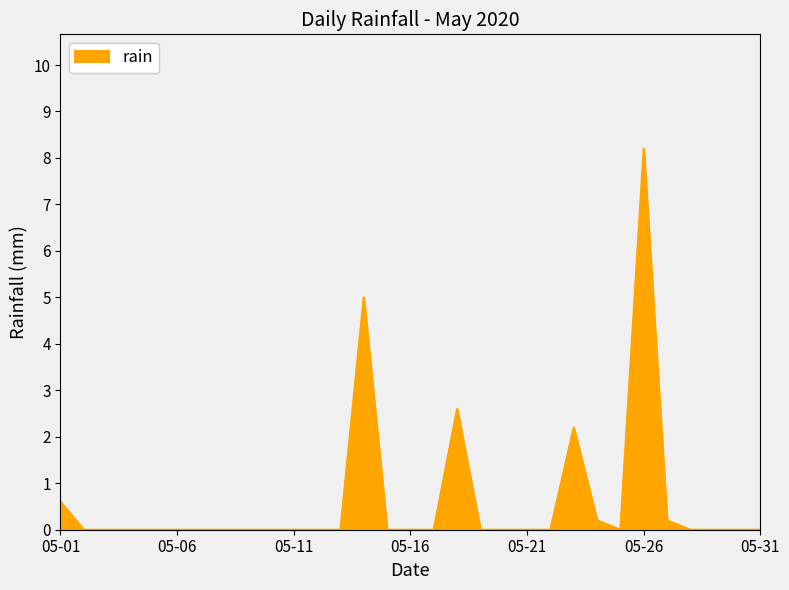

Does the chart have visible grid lines?

No